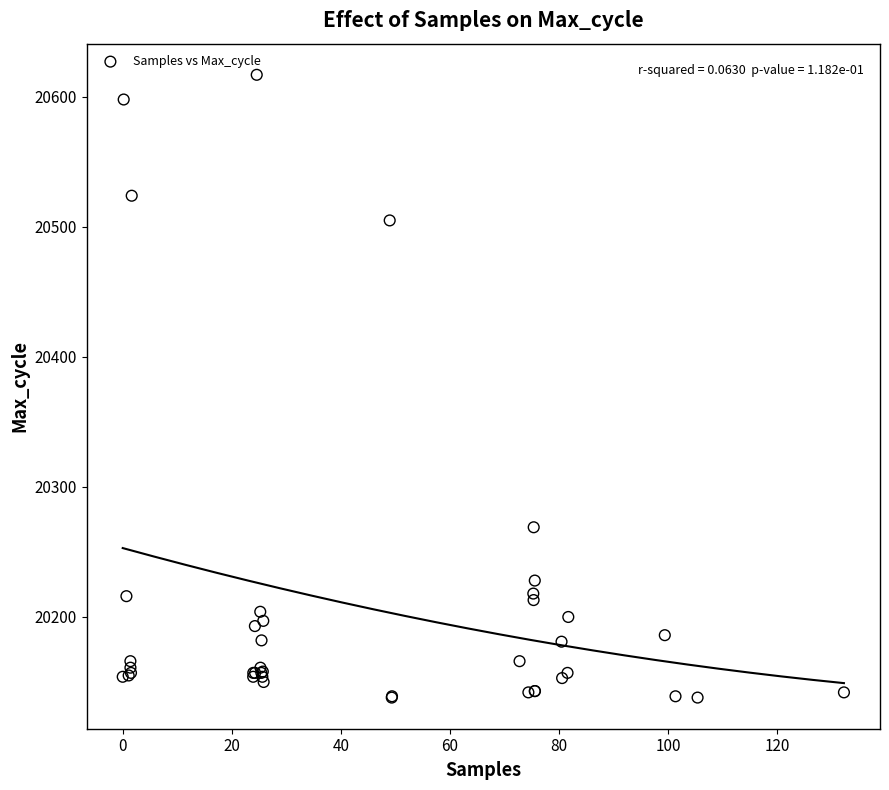

What Y value in the scatter plot is closest to 20377?

20269